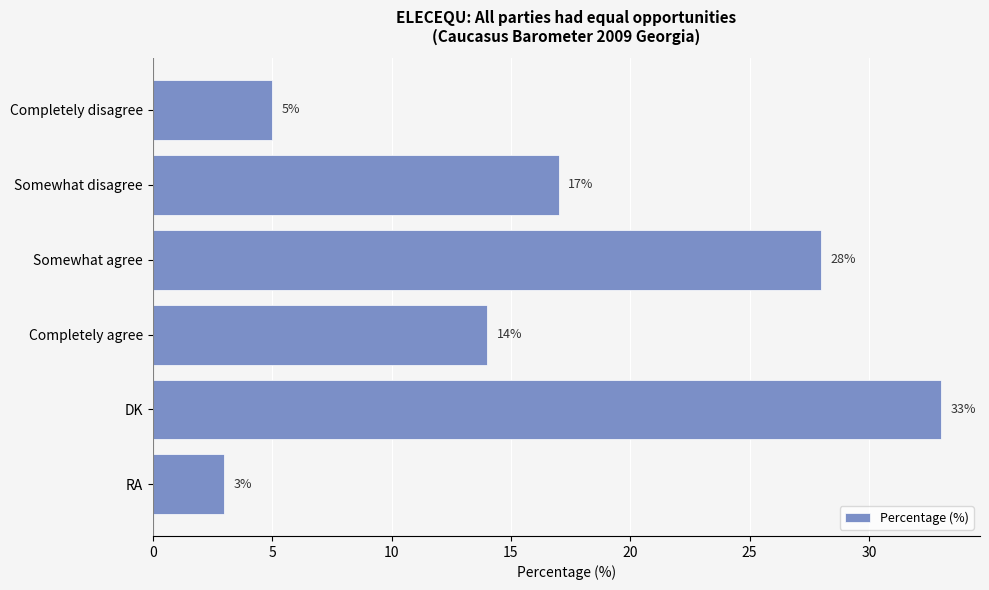

Rank the categories by value from lowest to highest.

RA, Completely disagree, Completely agree, Somewhat disagree, Somewhat agree, DK